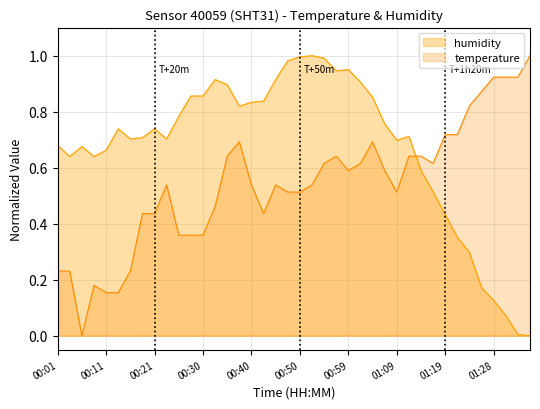

How many values in temperature are above zero?

39